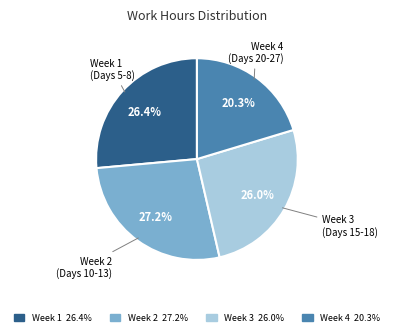

Is there any slice that represents more than half of the pie?

No